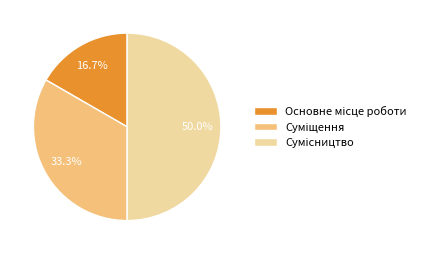

True or false: Сумісництво accounts for 50% of the total.

True